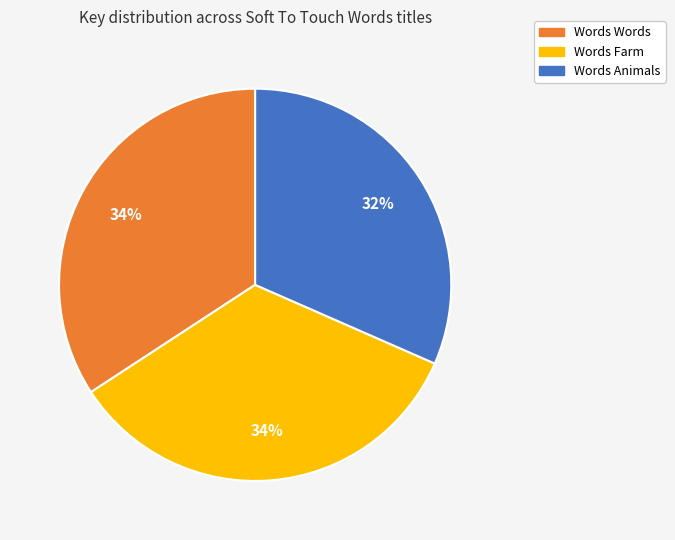

Is it true that Words Farm is 34% of the pie?

True